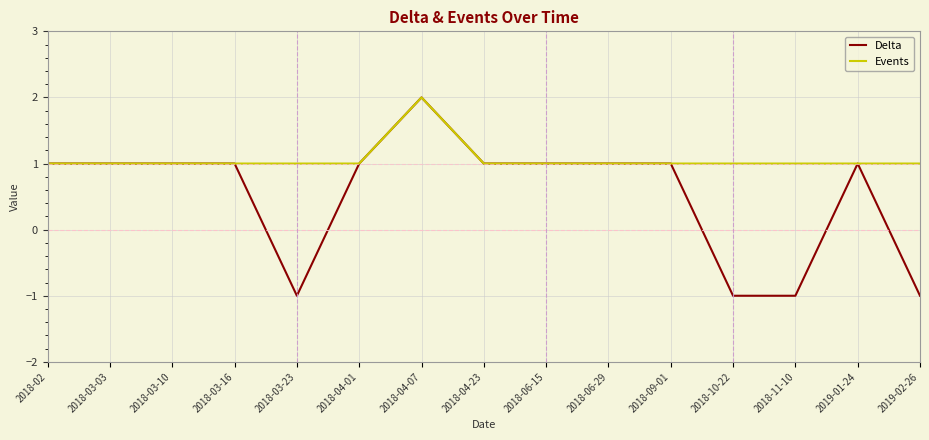

How many values in Delta are below zero?

4